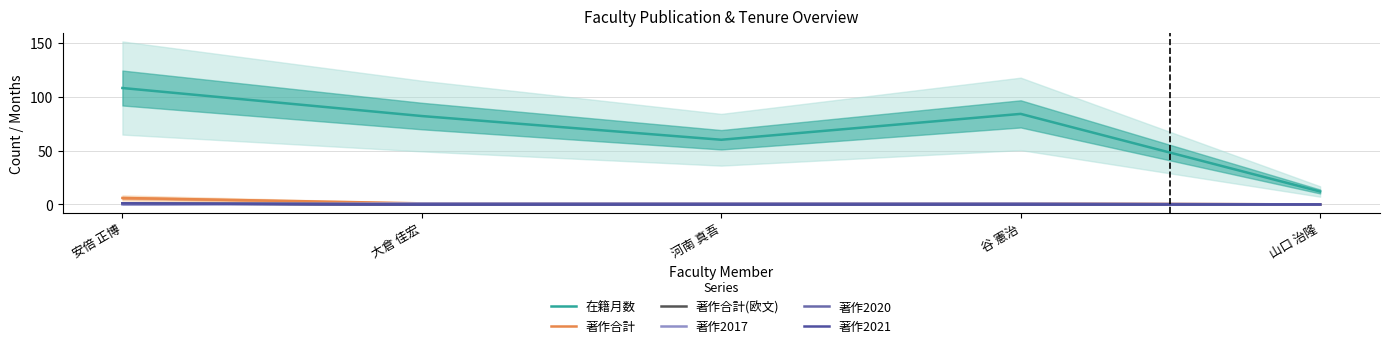

The value of 著作合計 at 谷 憲治 is 1. True or false?

True